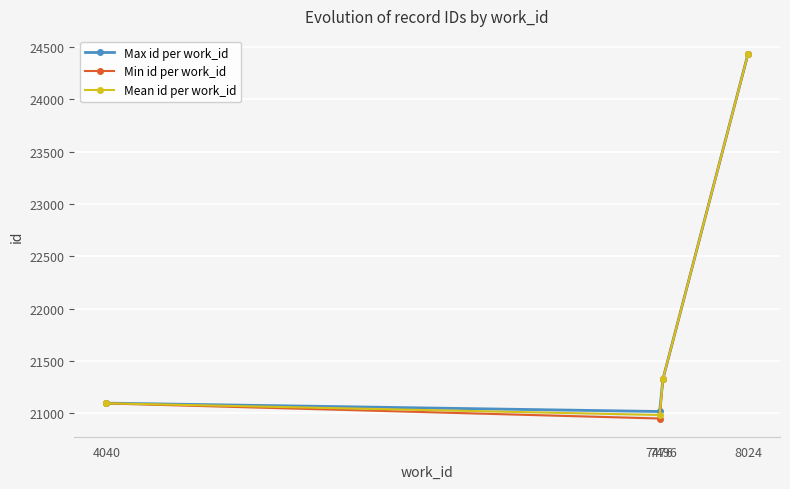

Reading right to left, extract all data points from this chart.

Max id per work_id: 8024=24433.0	7496=21325.0	7476=21016.0	4040=21096.0
Min id per work_id: 8024=24430.0	7496=21325.0	7476=20949.0	4040=21093.0
Mean id per work_id: 8024=24431.5	7496=21325.0	7476=20982.6	4040=21094.5